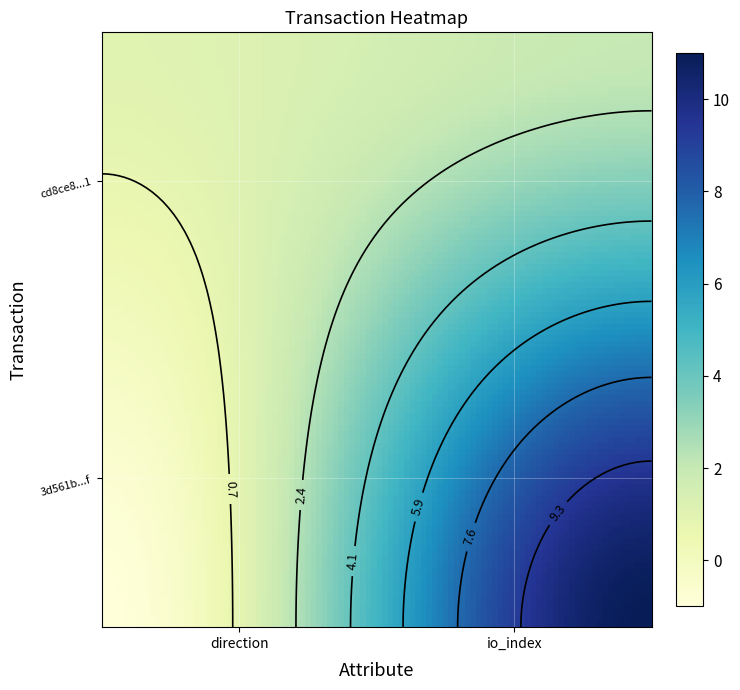

Which series has the largest total across all categories?

3d561b861a3a885a8da4283f70edc6cb33fa96f